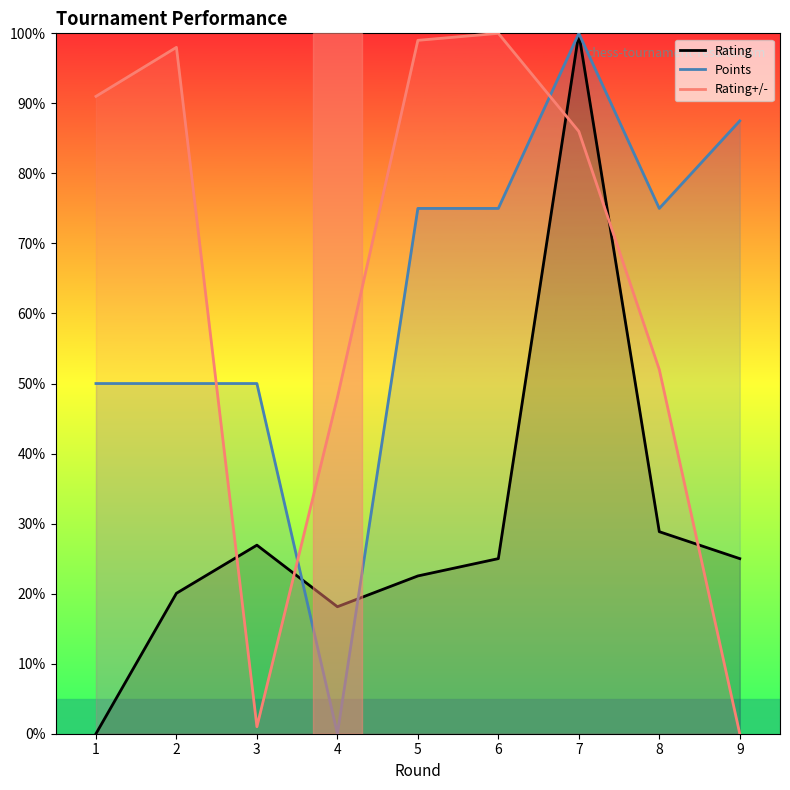

Reading left to right, what are all the values shown in this chart?

Rating: 1=0.0	2=20.1	3=26.9	4=18.1	5=22.5	6=25.0	7=100.0	8=28.8	9=25.0
Points: 1=50.0	2=50.0	3=50.0	4=0.0	5=75.0	6=75.0	7=100.0	8=75.0	9=87.5
Rating+/-: 1=91.0	2=98.0	3=1.0	4=48.0	5=99.0	6=100.0	7=86.0	8=52.0	9=0.0